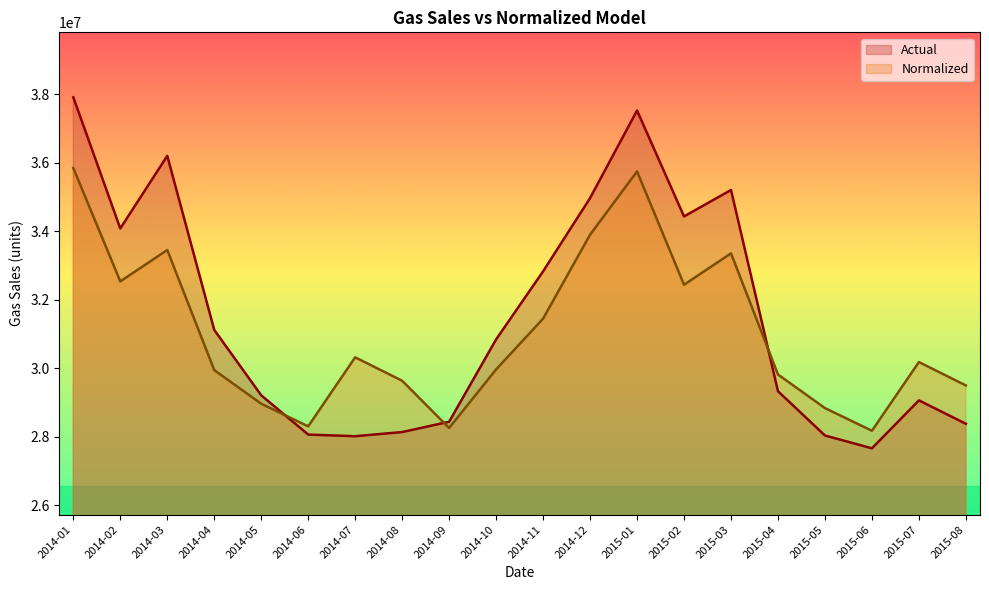

Does the chart have visible grid lines?

No